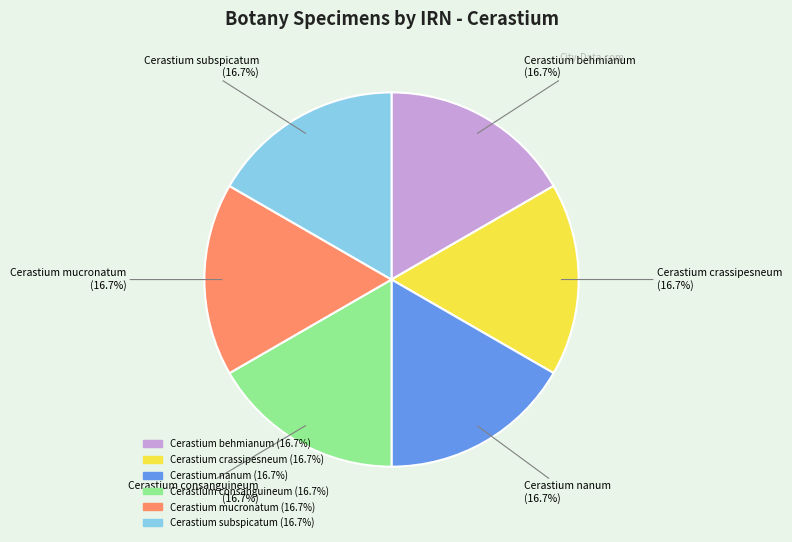

The Cerastium consanguineum slice represents 17% of the pie. True or false?

True